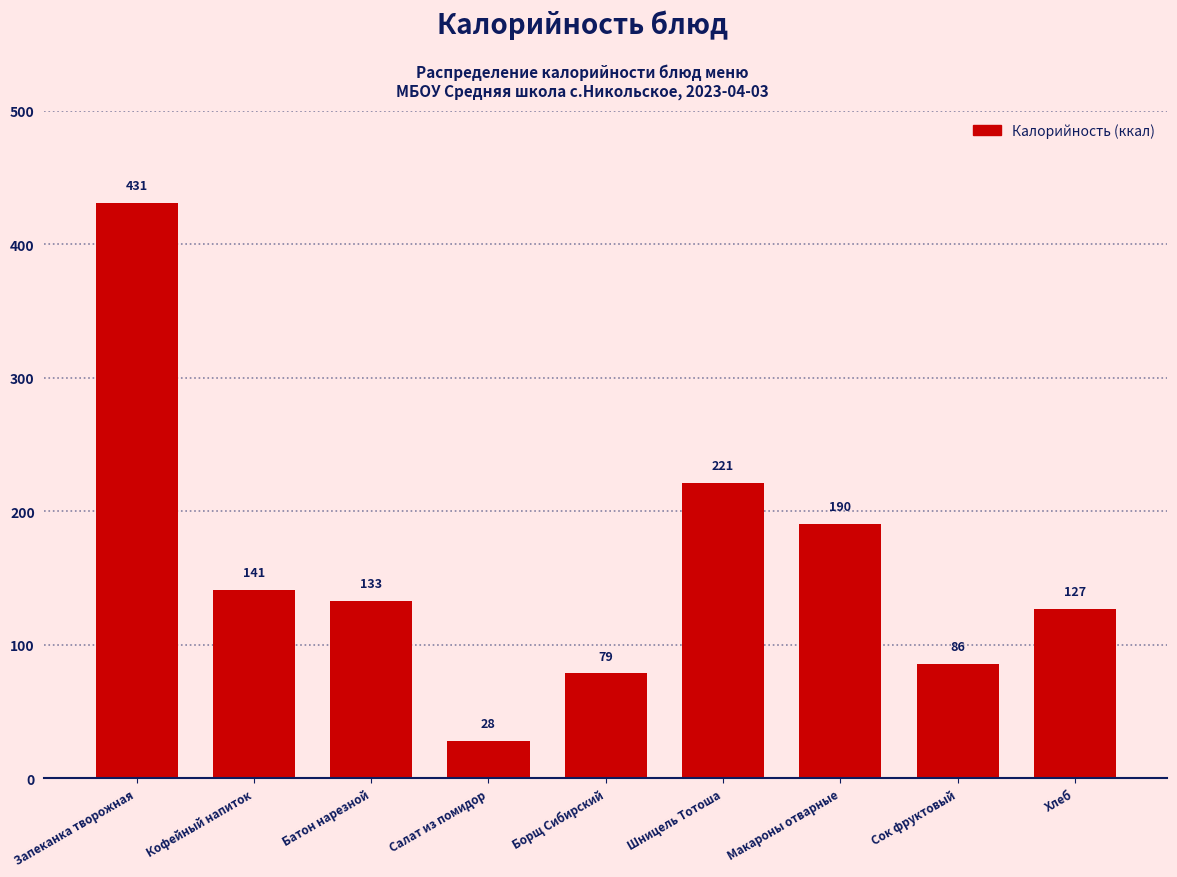

What is the label of the 4th bar from the right?

Шницель Тотоша